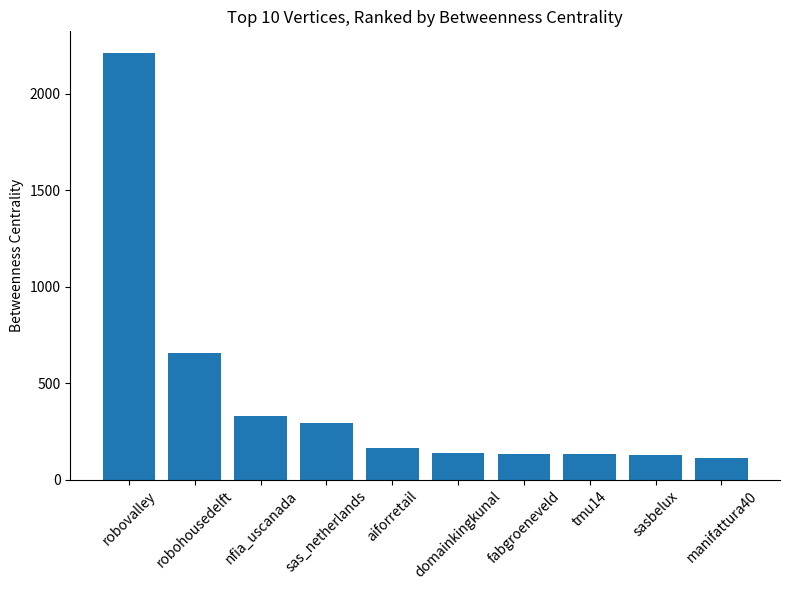

True or false: the data shows 151.7 at robohousedelft.

False